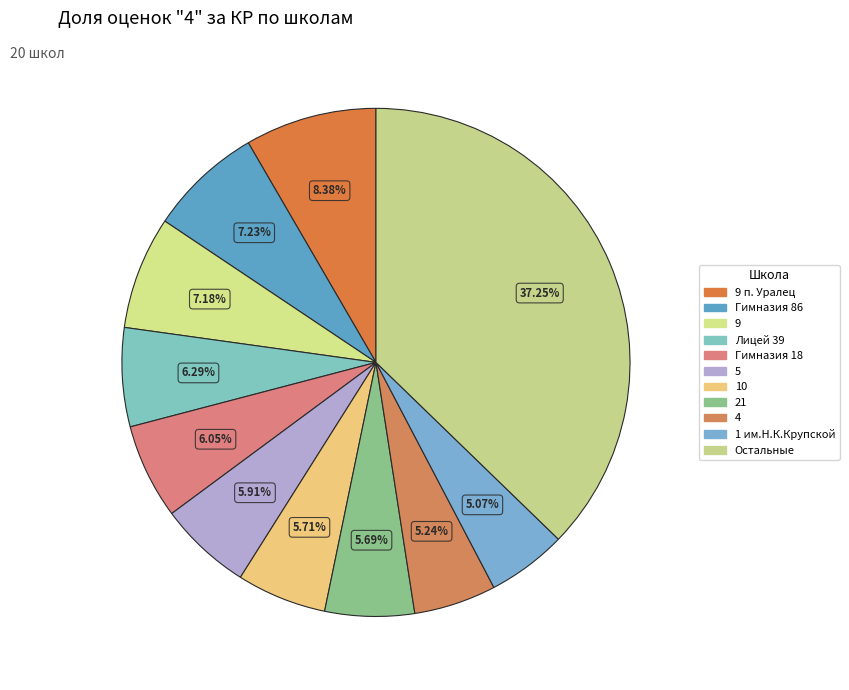

To the nearest percent, what is the difference between the 5 and 9 п. Уралец slice percentages?

2%